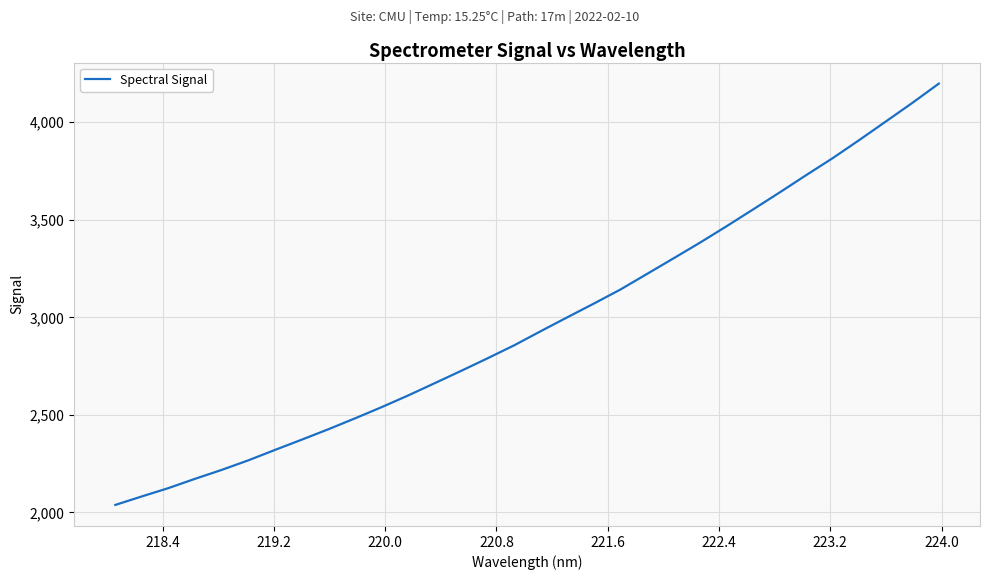

What is the minimum value shown in the chart?

2038.6